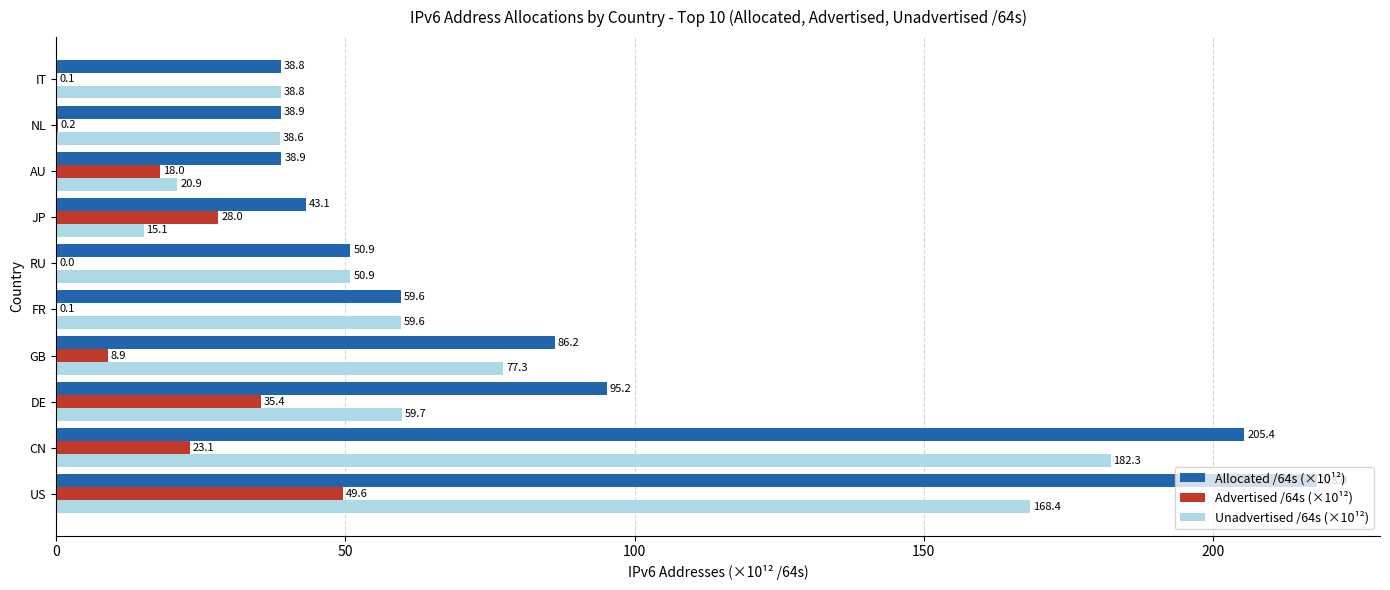

Between DE and RU, which series saw the biggest shift?

Allocated /64s (×10¹²)